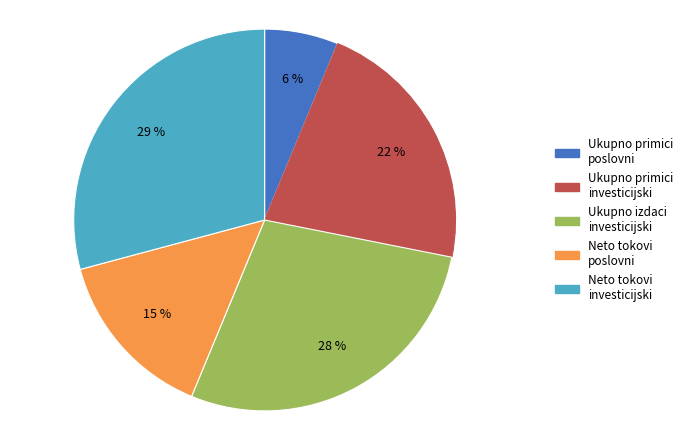

To the nearest percent, what is the average slice percentage?

20%